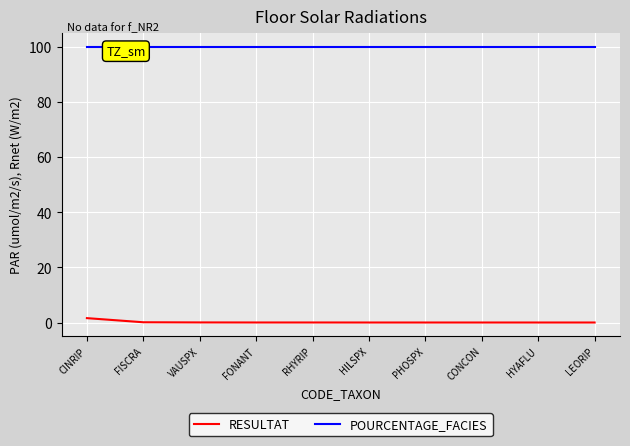

What is the average value of the POURCENTAGE_FACIES series?

100.0